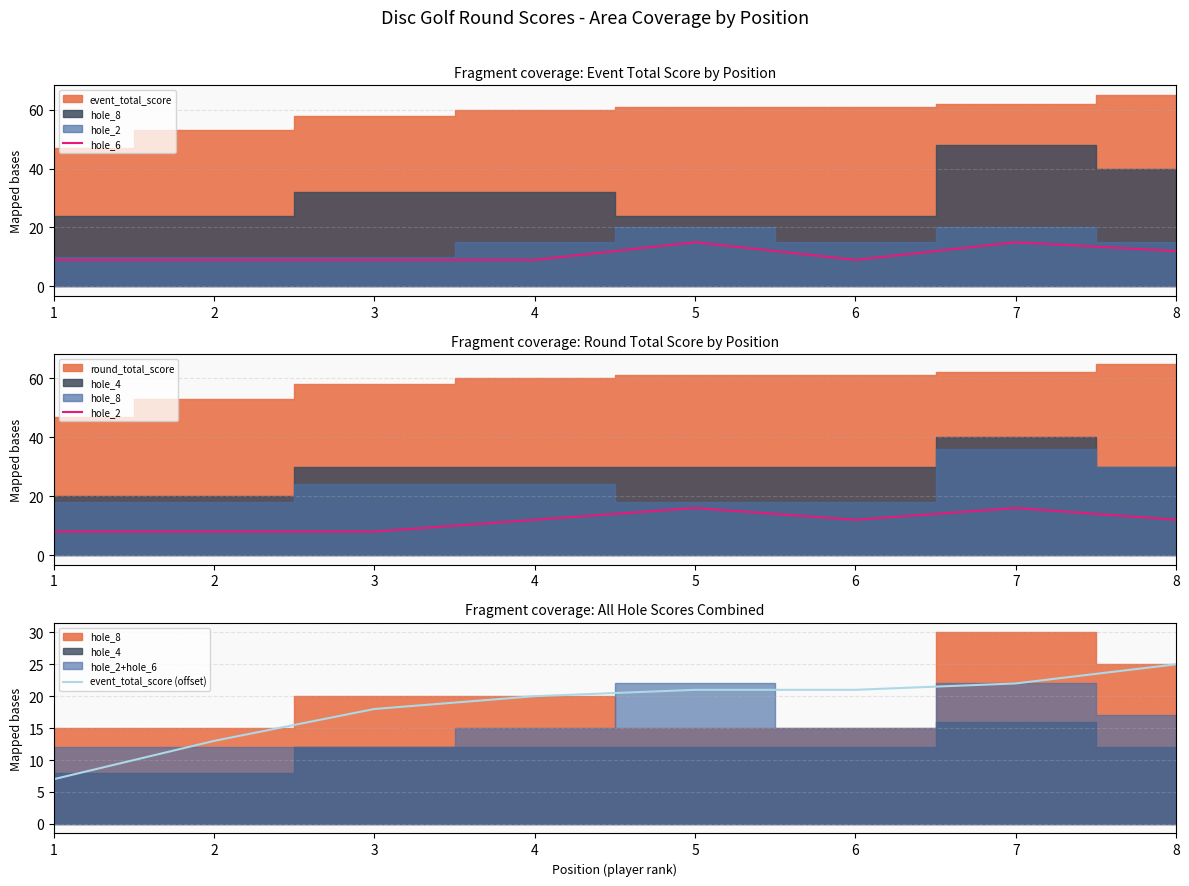

Is it true that hole_2 equals 12 at 4?

True